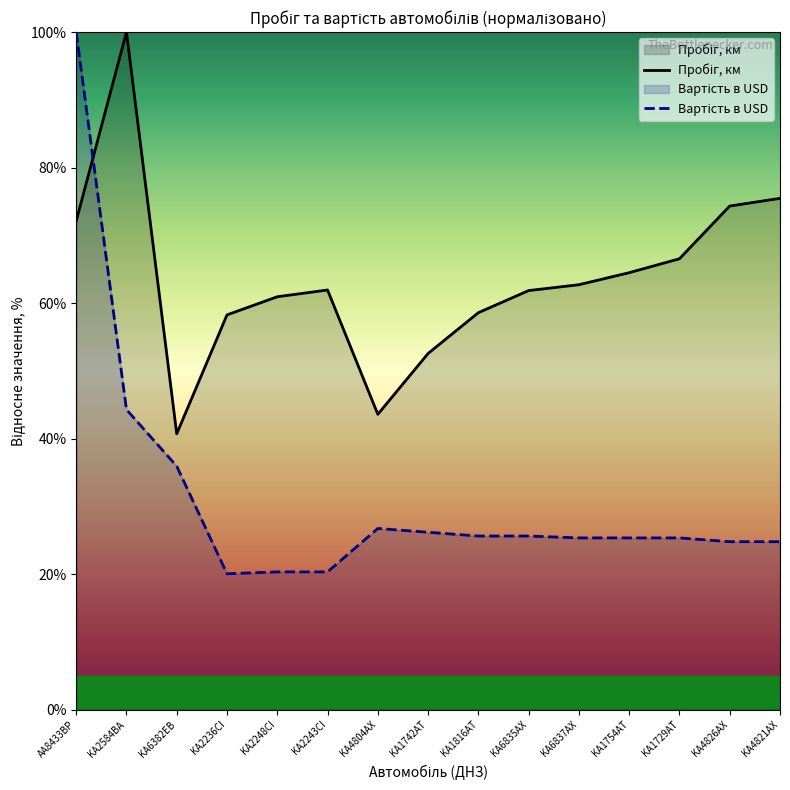

List the labels in order of Пробіг, км value, smallest first.

KA6382EB, KA4804AX, KA1742AT, KA2236CI, KA1816AT, KA2248CI, KA6835AX, KA2243CI, KA6837AX, KA1754AT, KA1729AT, AA8433BP, KA4826AX, KA4821AX, KA2584BA